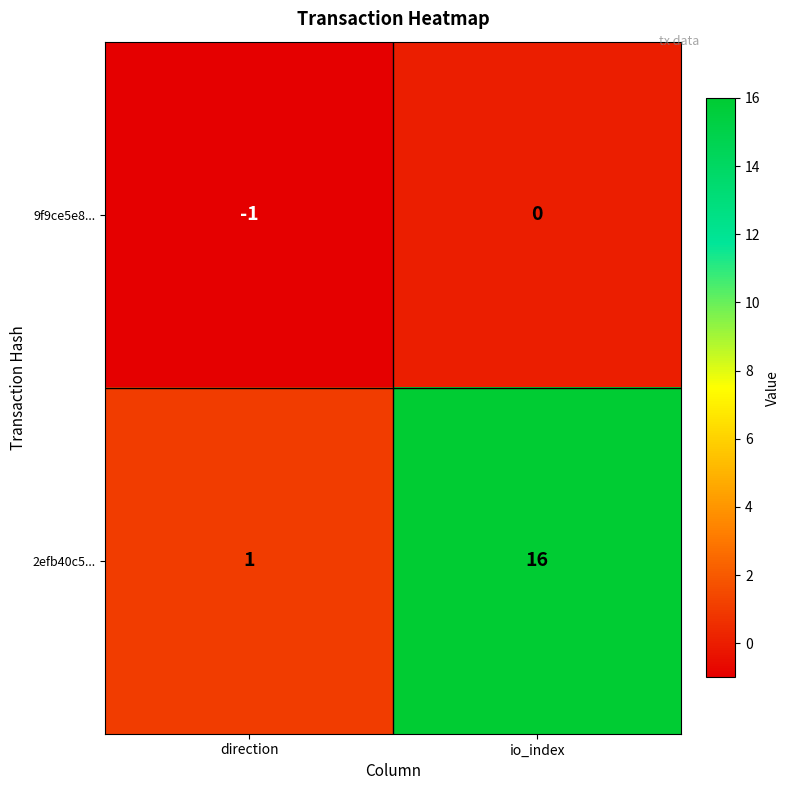

Where is 2efb40c5... nearest to the value 8?

direction